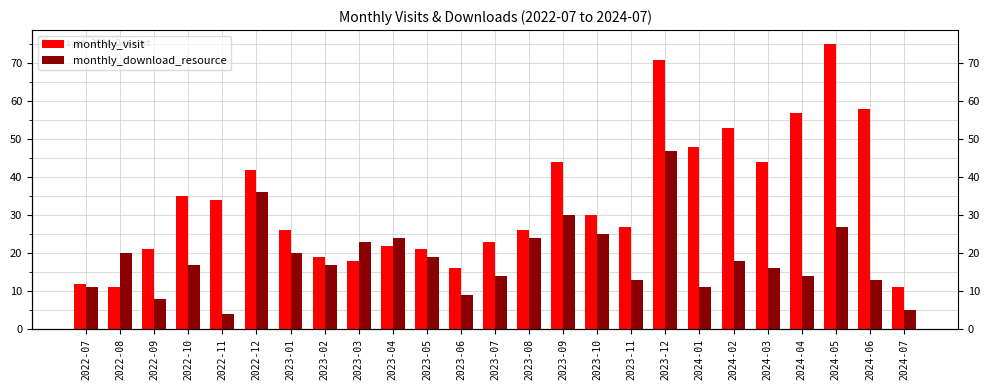

What is the label of the 15th bar from the left?

2023-09